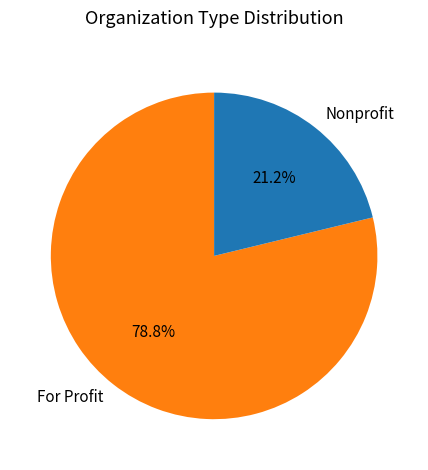

Is there a majority slice in this chart?

Yes